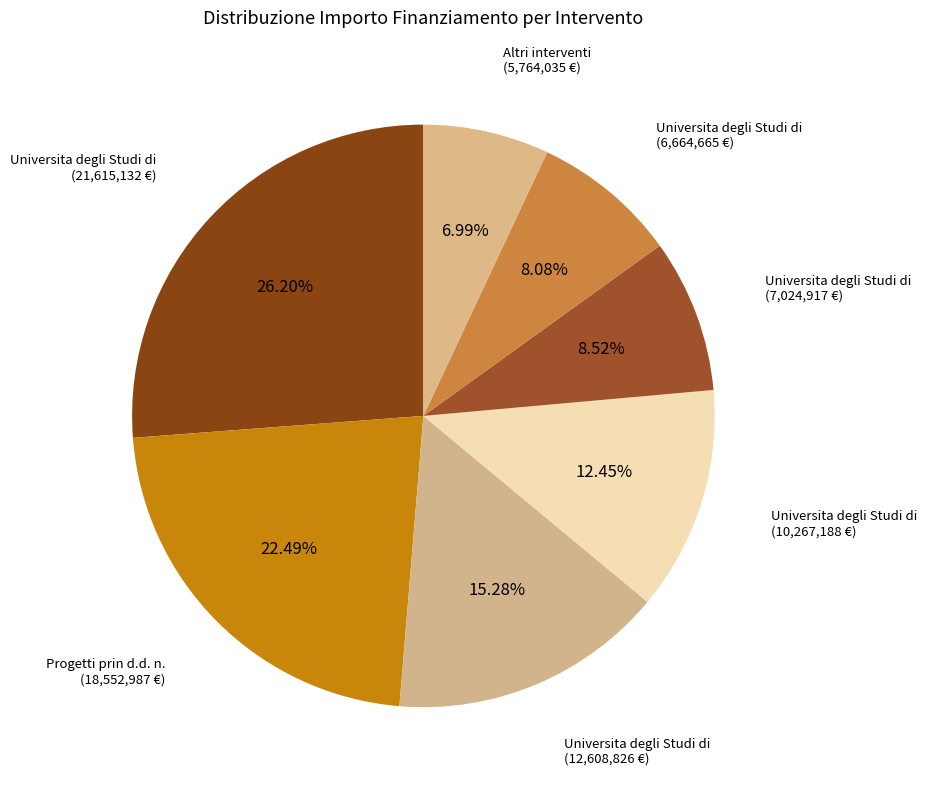

How many slices are in this pie chart?

7